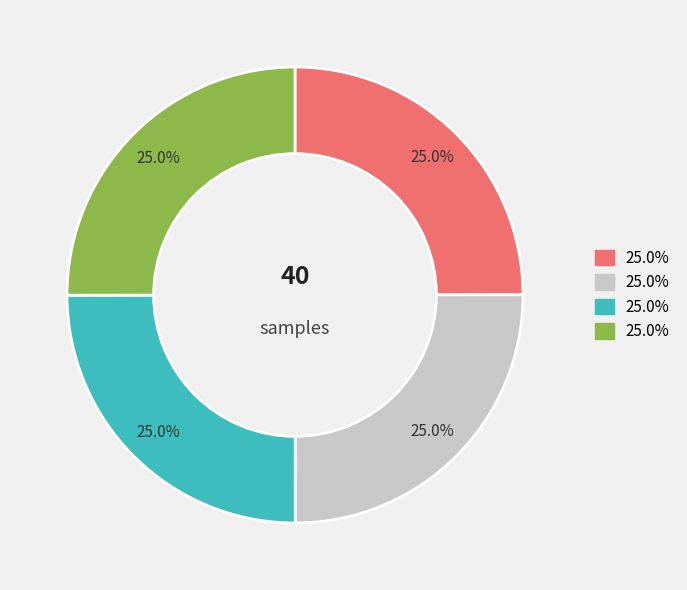

To the nearest percent, what is the average slice percentage?

25%